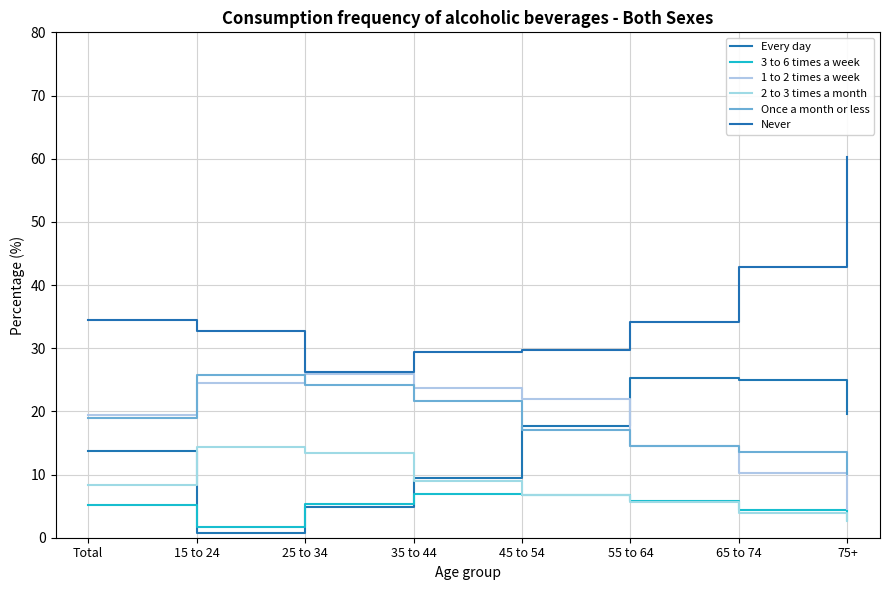

At which label does 1 to 2 times a week reach its minimum?

75+